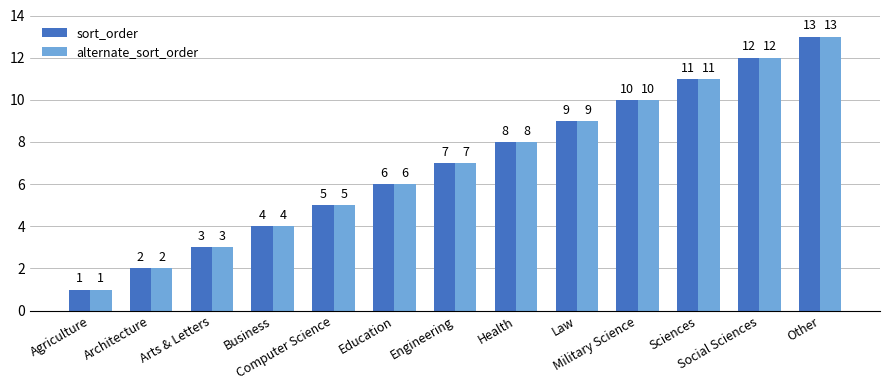

Reading left to right, list all the values displayed in this chart.

sort_order: Agriculture=1	Architecture=2	Arts & Letters=3	Business=4	Computer Science=5	Education=6	Engineering=7	Health=8	Law=9	Military Science=10	Sciences=11	Social Sciences=12	Other=13
alternate_sort_order: Agriculture=1	Architecture=2	Arts & Letters=3	Business=4	Computer Science=5	Education=6	Engineering=7	Health=8	Law=9	Military Science=10	Sciences=11	Social Sciences=12	Other=13